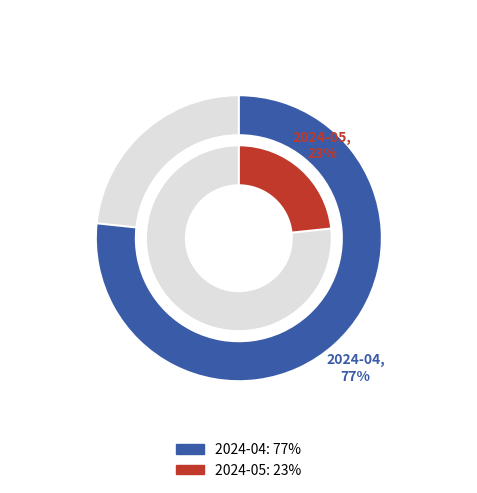

Which category has the biggest portion of the pie?

2024-04